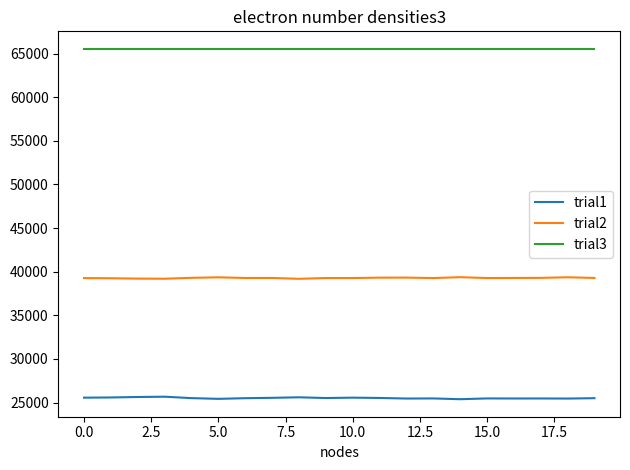

What is the minimum value shown in the chart?

25380